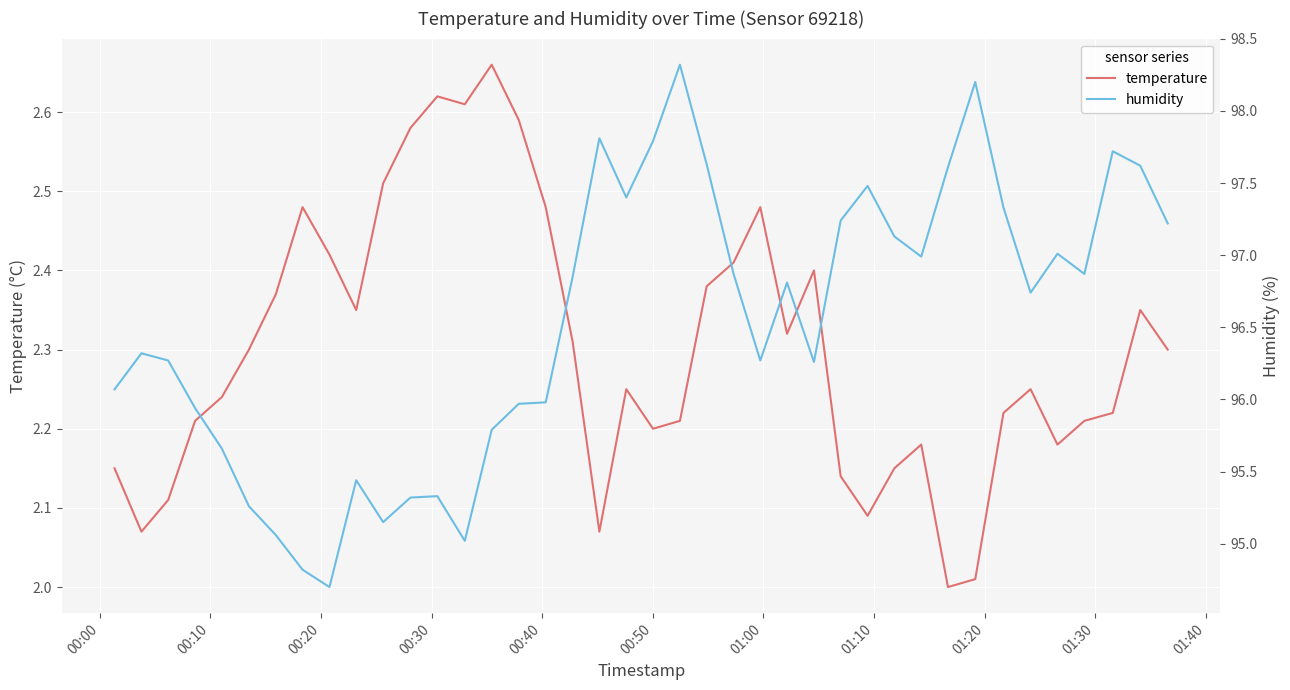

Count the number of categories in the chart.

40